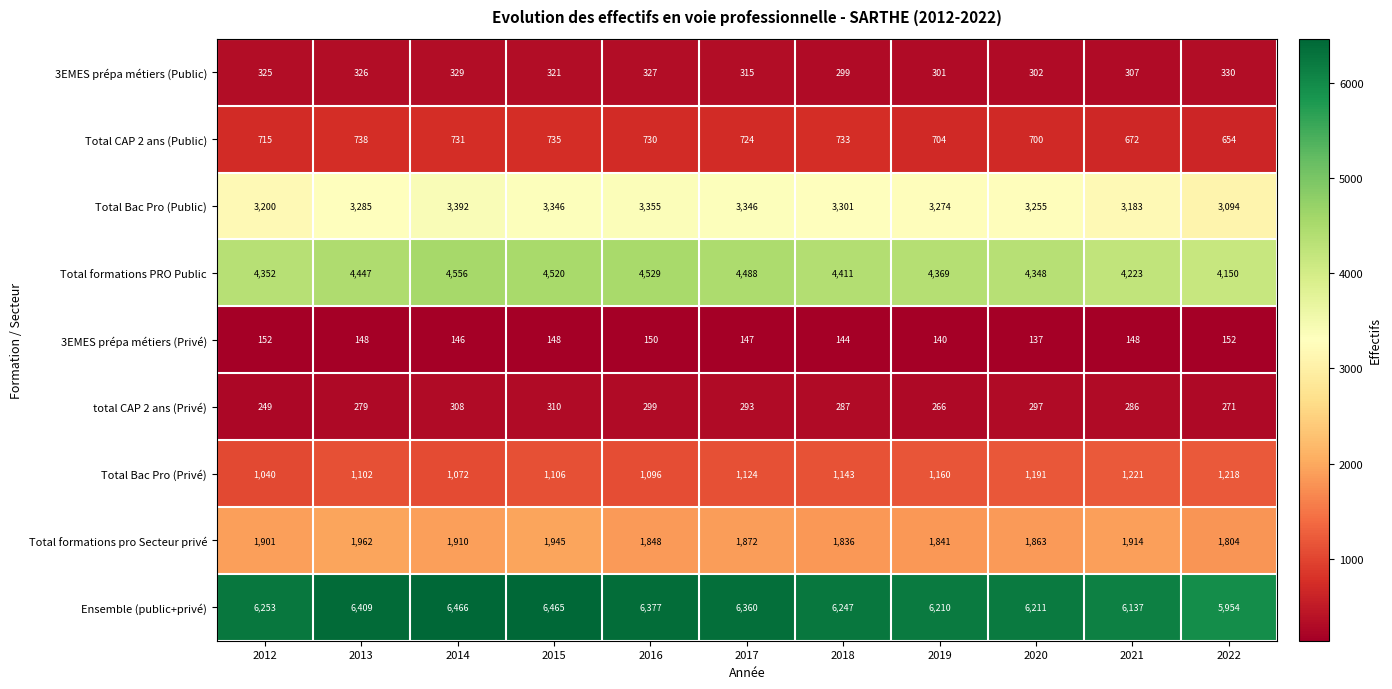

The value of Total formations pro Secteur privé at 2020 is 945. True or false?

False